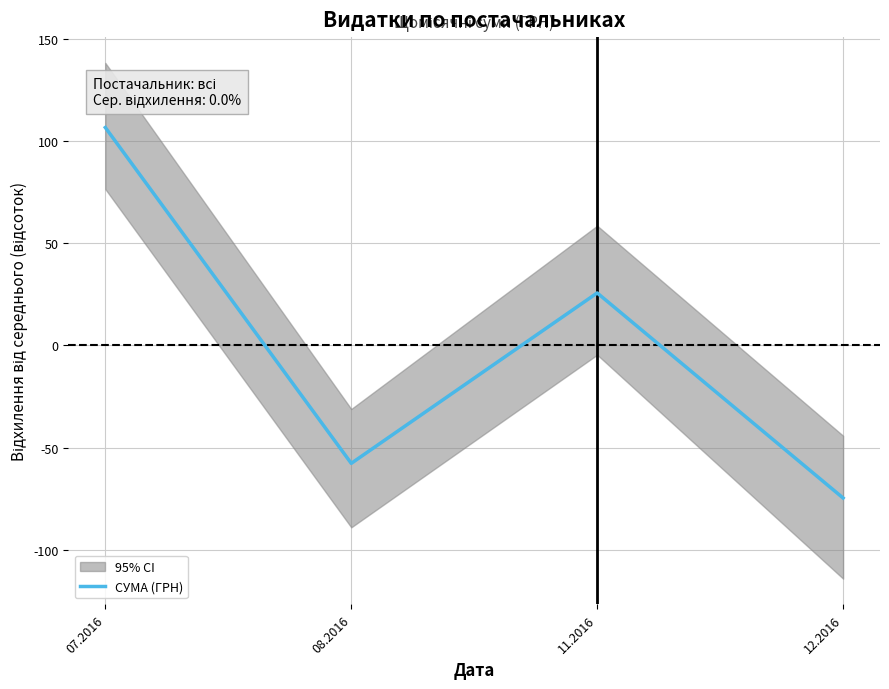

How many negative values are there?

2